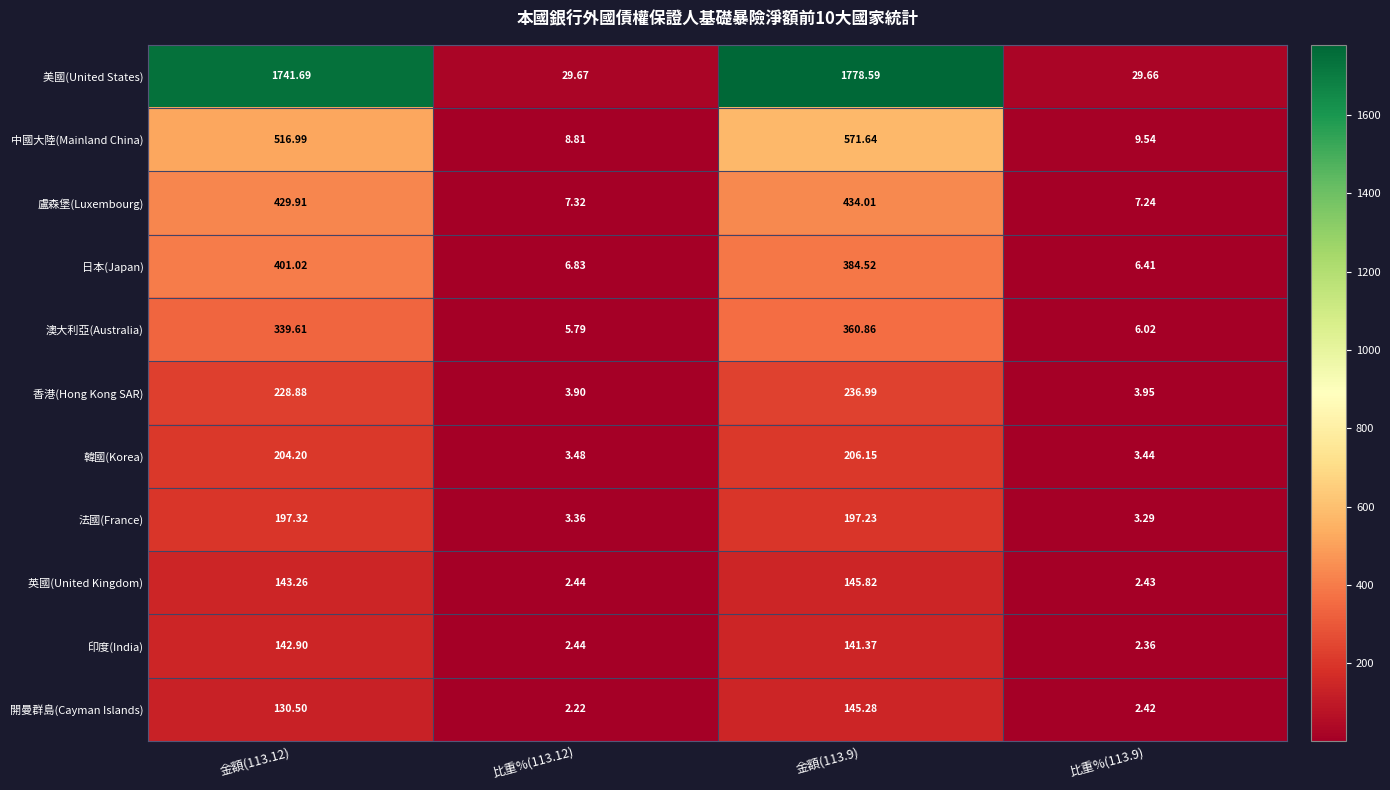

How many data points does each series have?

4